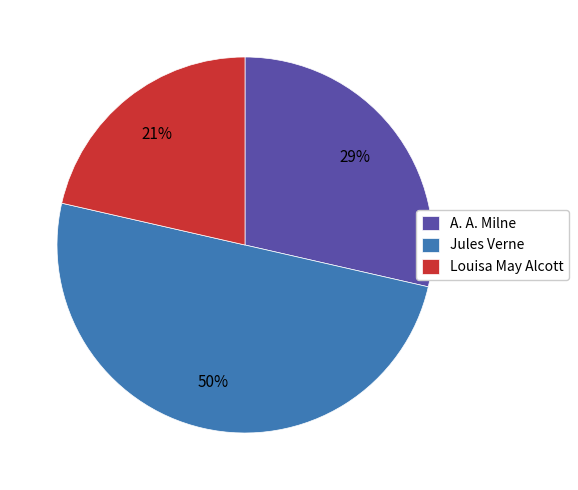

To the nearest percent, what is the average slice percentage?

33%